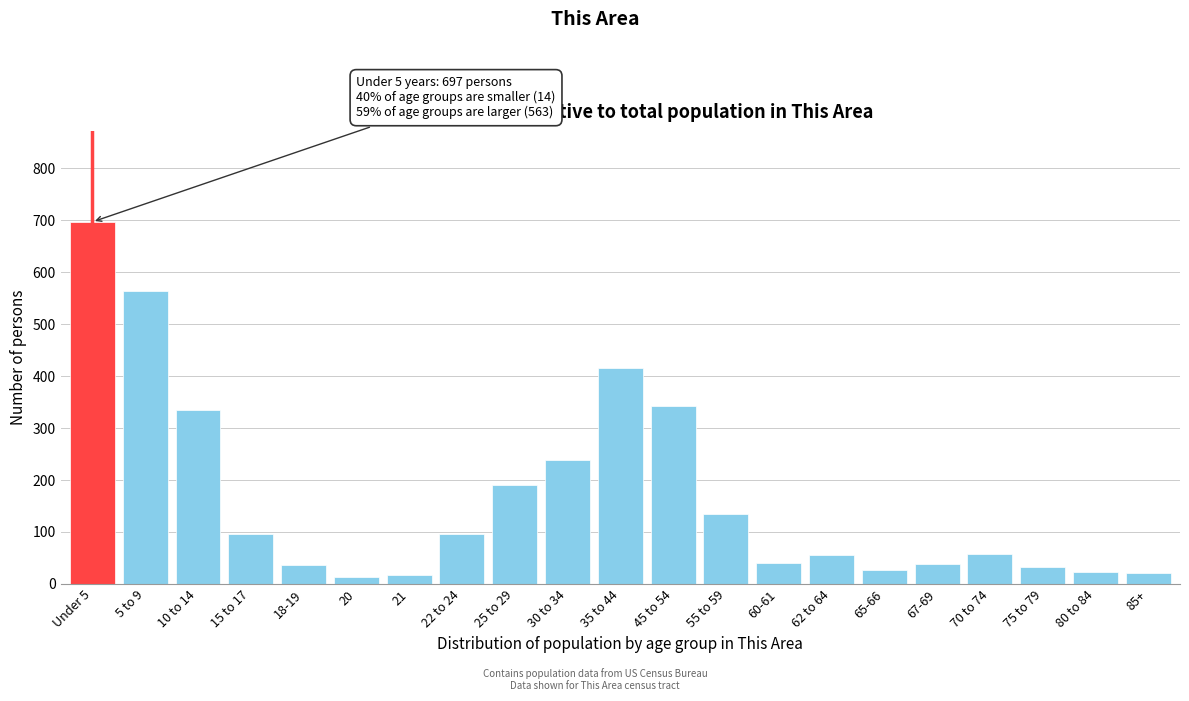

Is it true that the value at 22 to 24 is 43?

False